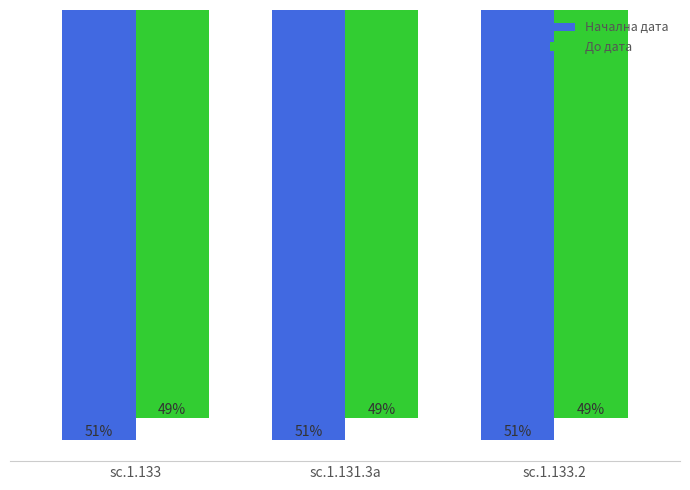

At which label is Начална дата closest to -296?

sc.1.133